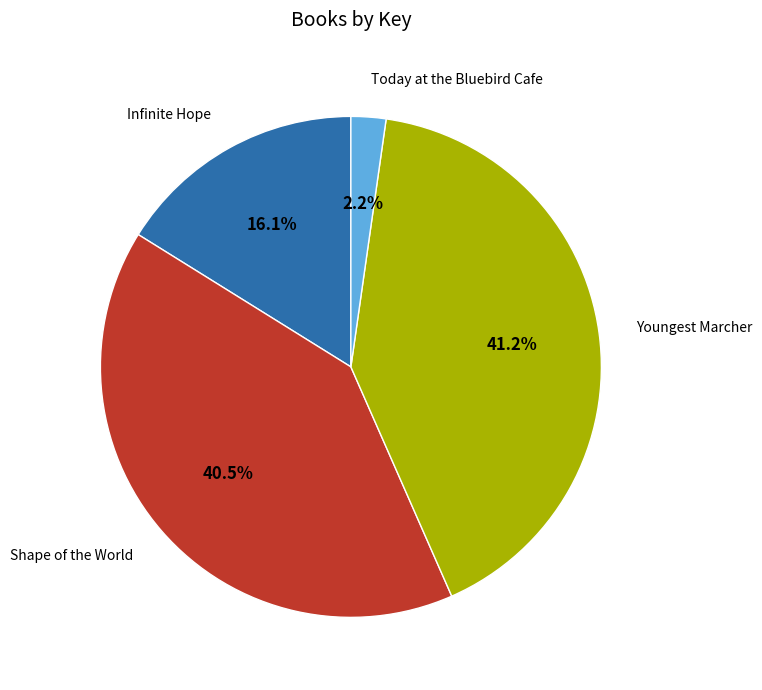

The Infinite Hope slice represents 16% of the pie. True or false?

True